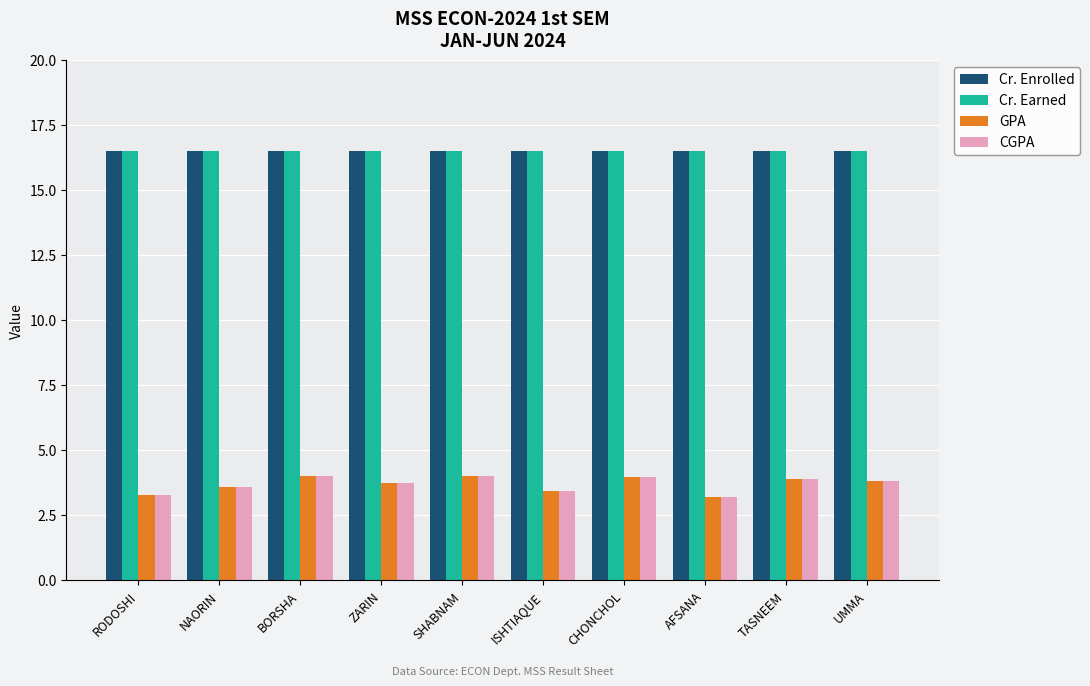

Is it true that Cr. Earned equals 16.5 at BORSHA?

True